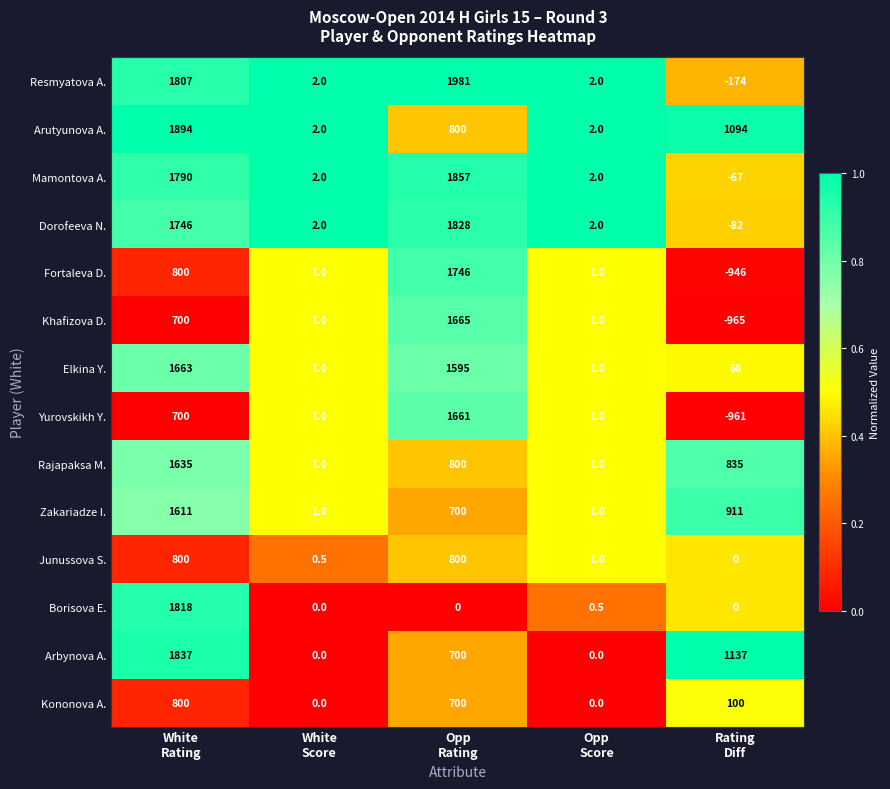

What is the sum of all Fortaleva D. values?

1602.0